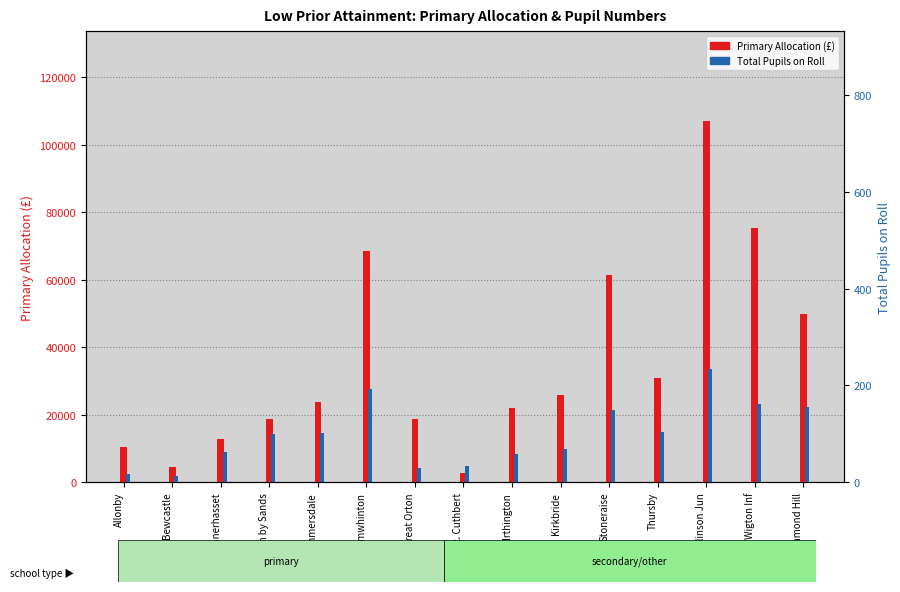

The Total Pupils series shows 37.4 at Blennerhasset. True or false?

False